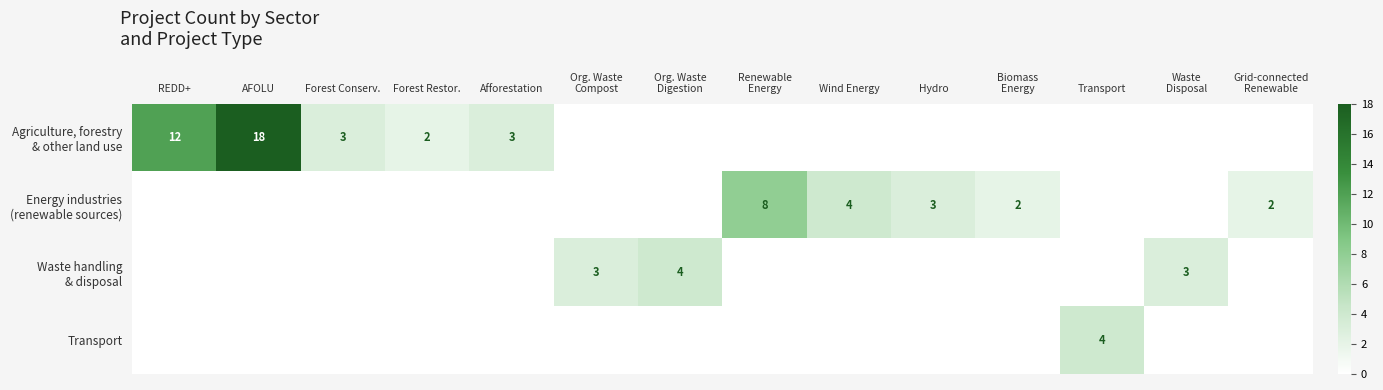

What is the total value across all series at Forest Restor.?

2